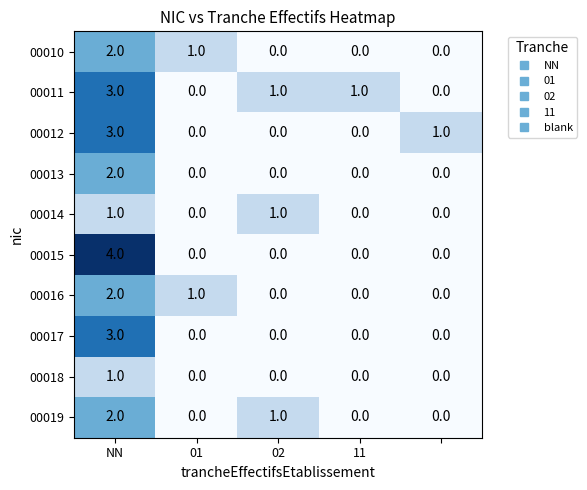

What is the sum of all 00010 values?

3